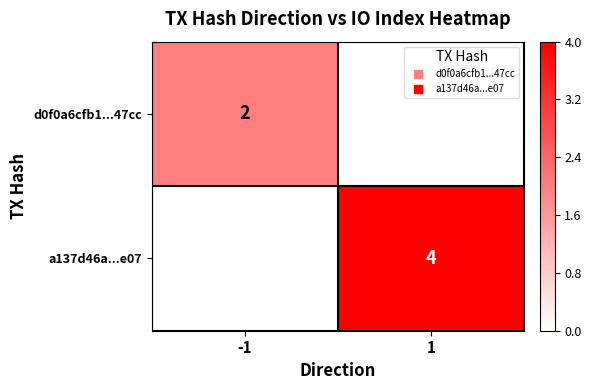

How many series are shown in this chart?

2